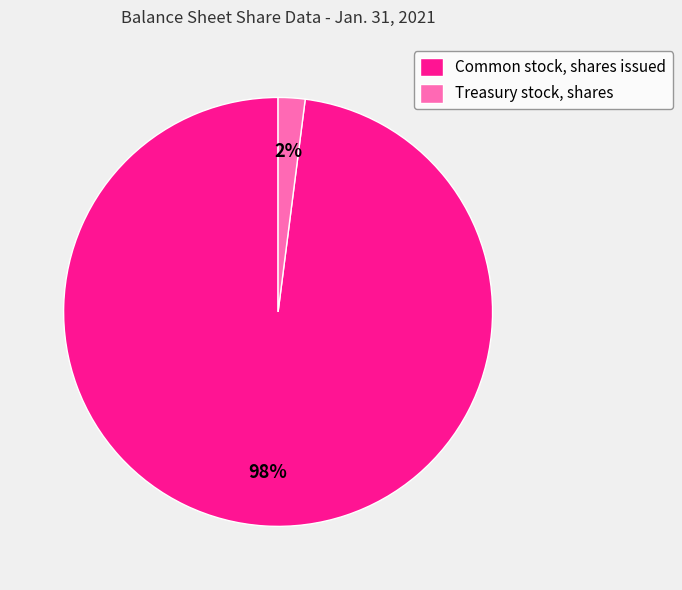

Does any single category account for the majority?

Yes